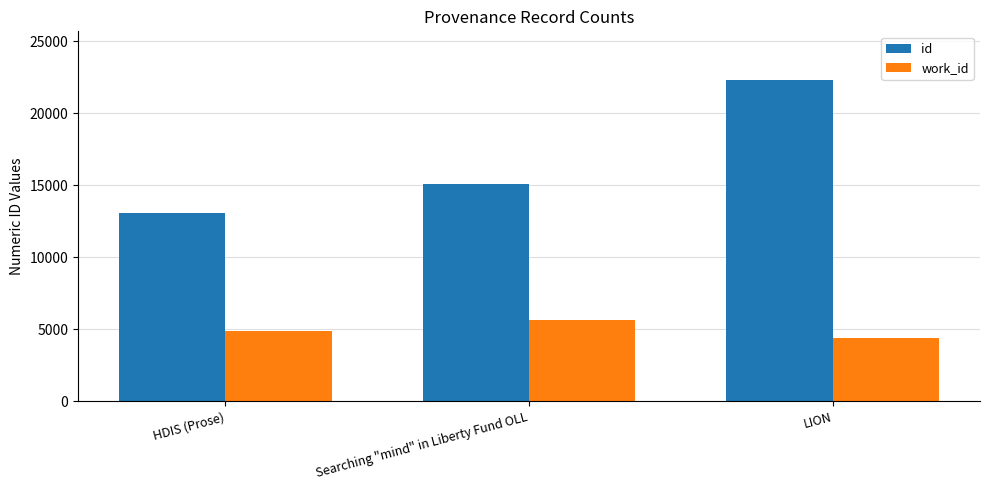

How many data points does each series have?

3